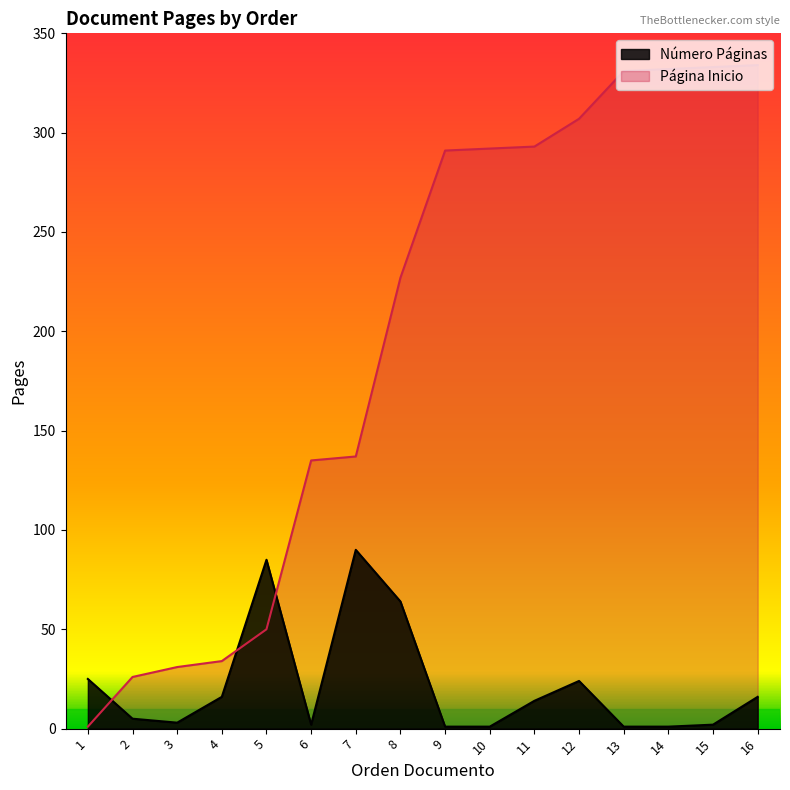

What is the value of the Página Inicio point at the 10th from the left?

292